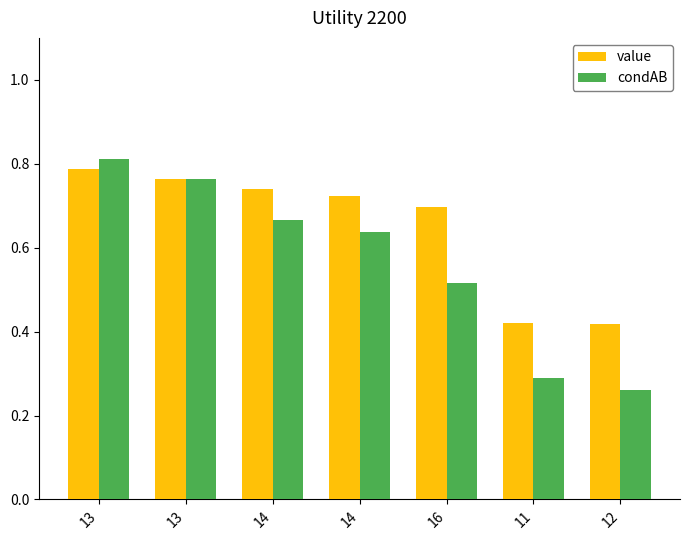

Count the condAB values in the range 0 to 1.

7